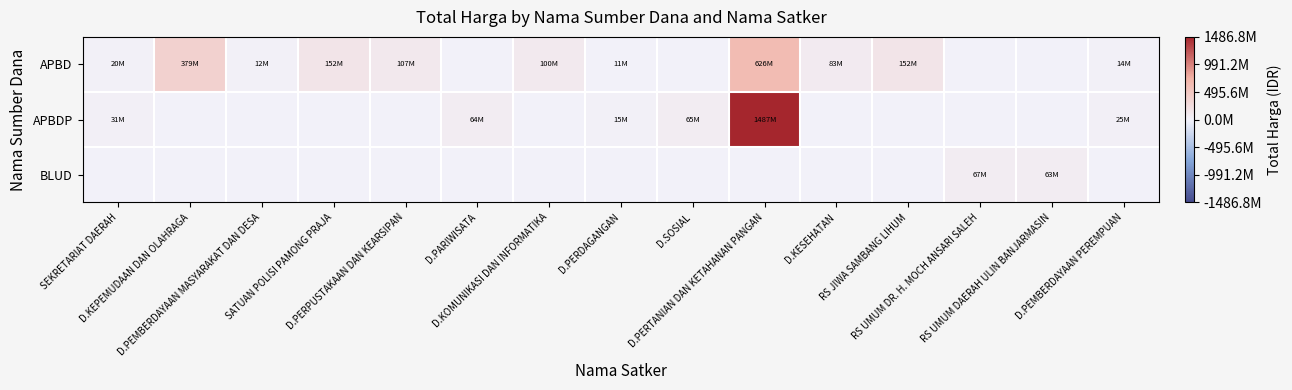

Reading left to right, list all the values displayed in this chart.

APBD: SEKRETARIAT DAERAH=19950000	D.KEPEMUDAAN DAN OLAHRAGA=379075000	D.PEMBERDAYAAN MASYARAKAT DAN DESA=12000000	SATUAN POLISI PAMONG PRAJA=152477000	D.PERPUSTAKAAN DAN KEARSIPAN=107105000	D.PARIWISATA=0	D.KOMUNIKASI DAN INFORMATIKA=100000000	D.PERDAGANGAN=11100000	D.SOSIAL=0	D.PERTANIAN DAN KETAHANAN PANGAN=625921780	D.KESEHATAN=83083505	RS JIWA SAMBANG LIHUM=152253740	RS UMUM DR. H. MOCH ANSARI SALEH=0	RS UMUM DAERAH ULIN BANJARMASIN=0	D.PEMBERDAYAAN PEREMPUAN=14400000
APBDP: SEKRETARIAT DAERAH=30800000	D.KEPEMUDAAN DAN OLAHRAGA=0	D.PEMBERDAYAAN MASYARAKAT DAN DESA=0	SATUAN POLISI PAMONG PRAJA=0	D.PERPUSTAKAAN DAN KEARSIPAN=0	D.PARIWISATA=64468000	D.KOMUNIKASI DAN INFORMATIKA=0	D.PERDAGANGAN=14750000	D.SOSIAL=65000000	D.PERTANIAN DAN KETAHANAN PANGAN=1486800150	D.KESEHATAN=0	RS JIWA SAMBANG LIHUM=0	RS UMUM DR. H. MOCH ANSARI SALEH=0	RS UMUM DAERAH ULIN BANJARMASIN=0	D.PEMBERDAYAAN PEREMPUAN=25200000
BLUD: SEKRETARIAT DAERAH=0	D.KEPEMUDAAN DAN OLAHRAGA=0	D.PEMBERDAYAAN MASYARAKAT DAN DESA=0	SATUAN POLISI PAMONG PRAJA=0	D.PERPUSTAKAAN DAN KEARSIPAN=0	D.PARIWISATA=0	D.KOMUNIKASI DAN INFORMATIKA=0	D.PERDAGANGAN=0	D.SOSIAL=0	D.PERTANIAN DAN KETAHANAN PANGAN=0	D.KESEHATAN=0	RS JIWA SAMBANG LIHUM=0	RS UMUM DR. H. MOCH ANSARI SALEH=66871000	RS UMUM DAERAH ULIN BANJARMASIN=62920000	D.PEMBERDAYAAN PEREMPUAN=0